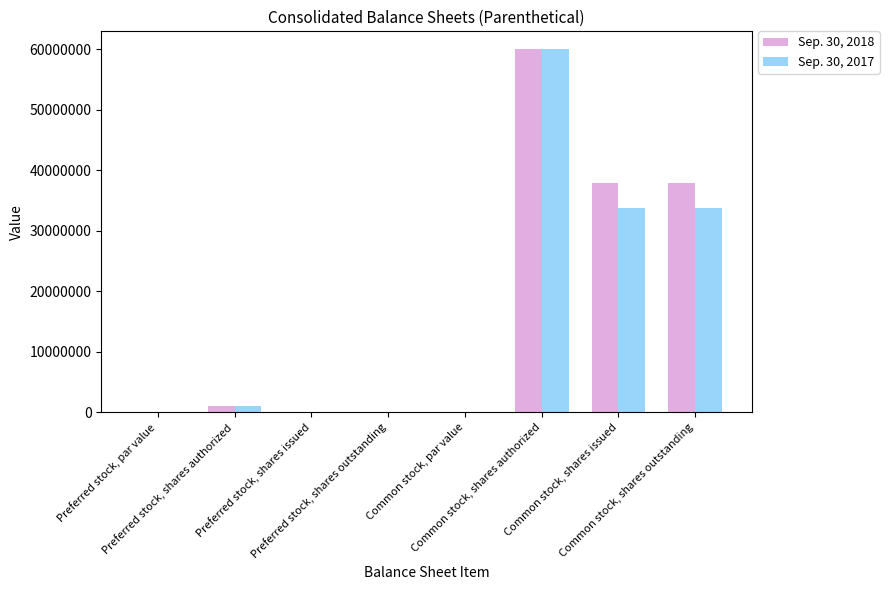

What is the approximate value of Sep. 30, 2018 at Common stock, shares outstanding?

37961224.0